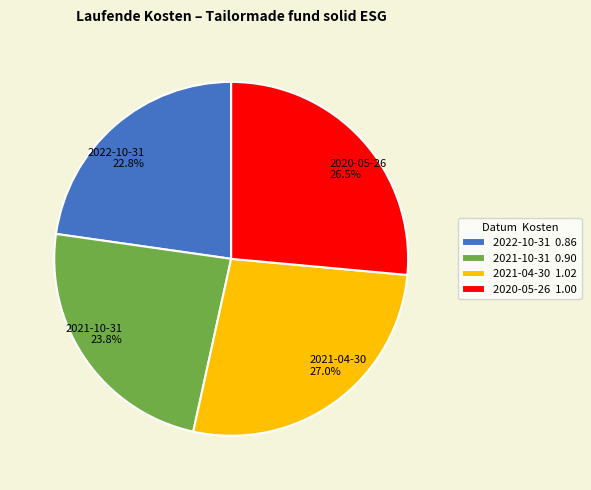

Does any single category account for the majority?

No